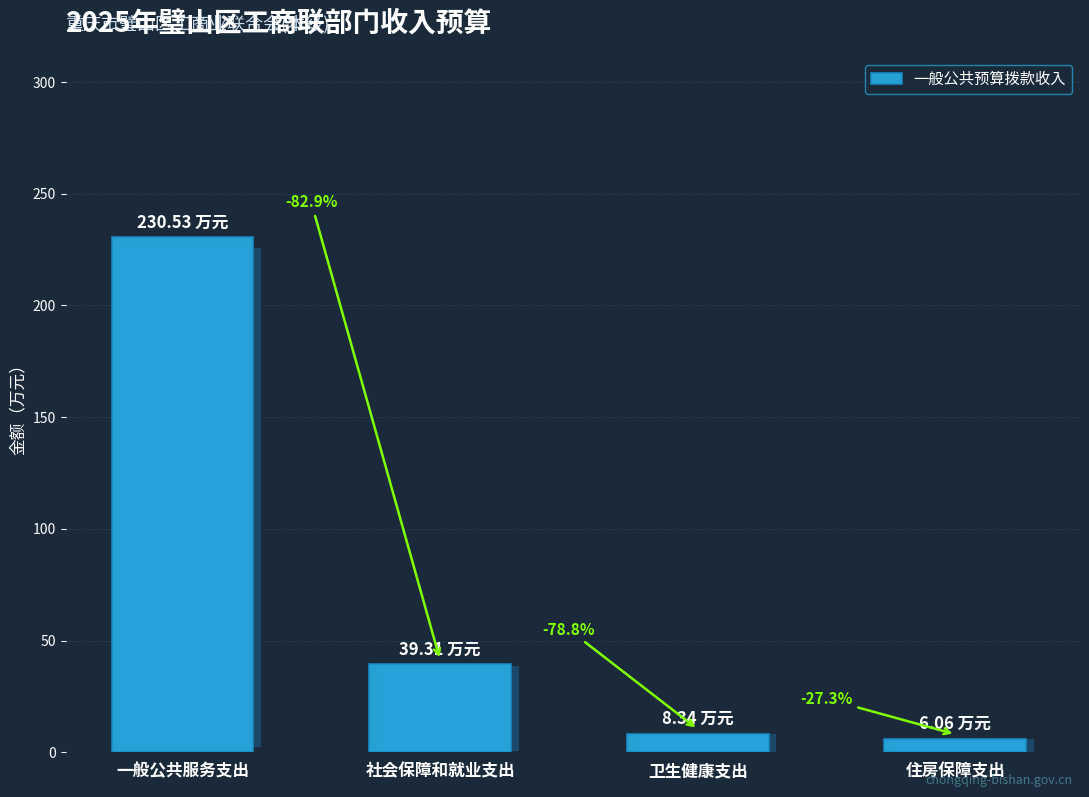

What is the sum of all values?

284.2